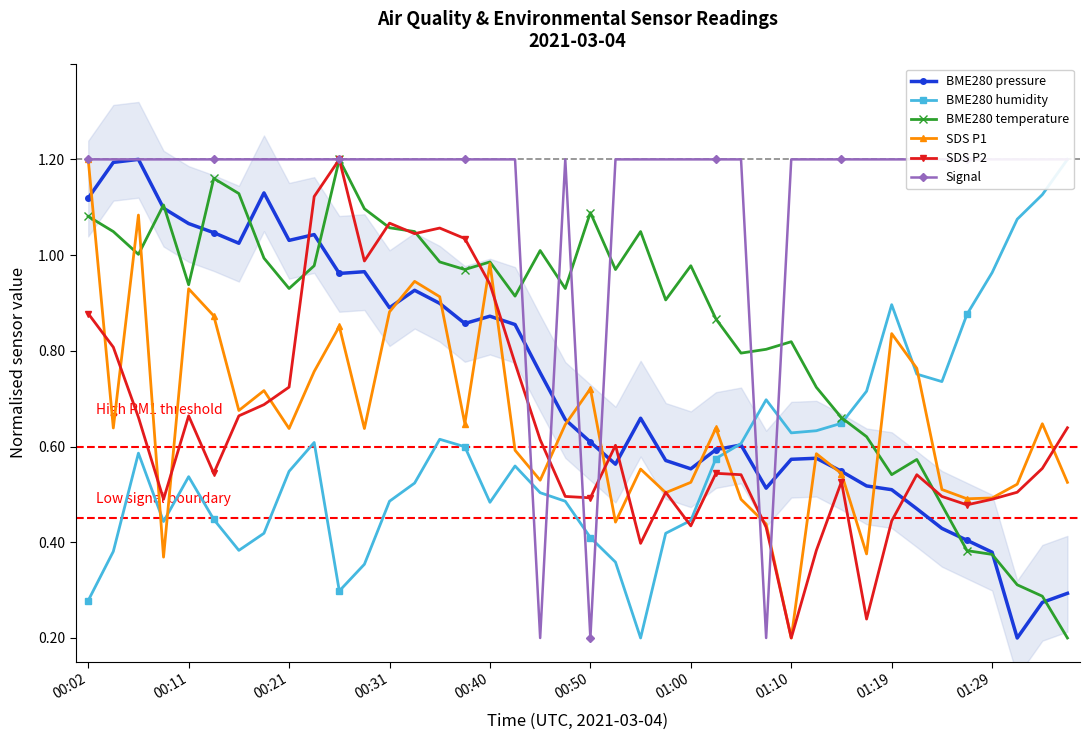

What is the difference between the second highest and minimum values in the Signal series?

1.0